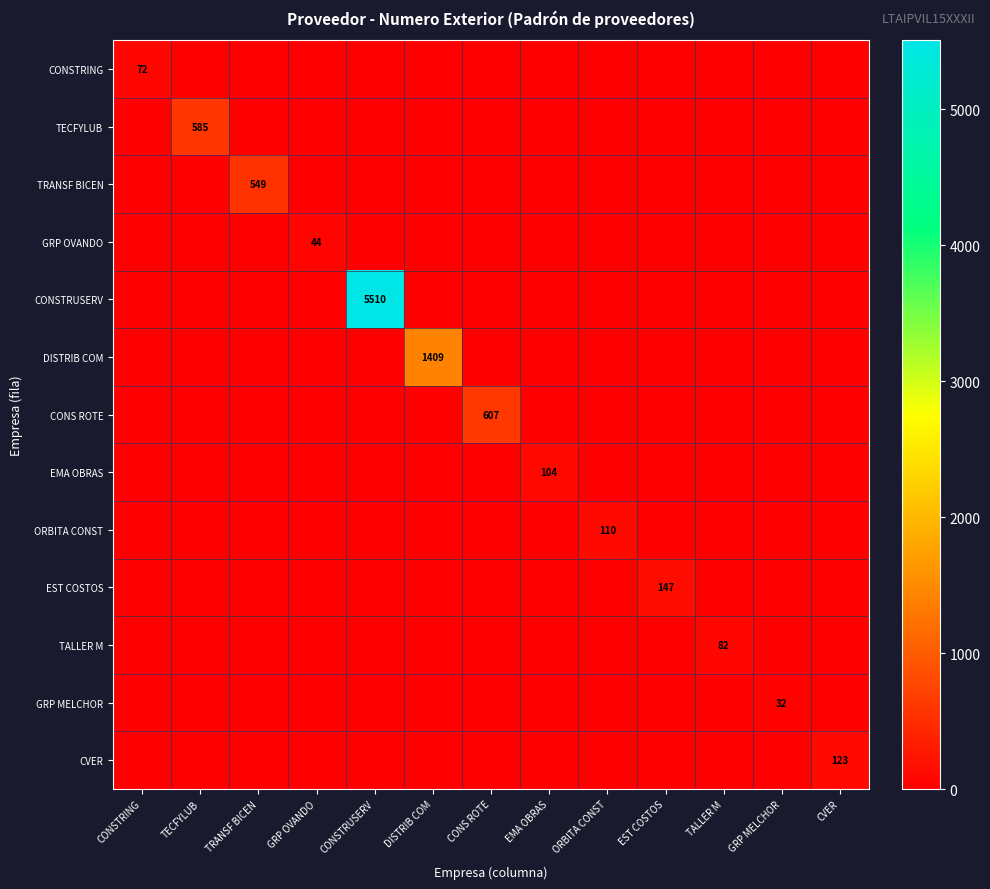

Rank the series by their maximum value, from highest to lowest.

CONSTRUSERV, DISTRIB COM, CONS ROTE, TECFYLUB, TRANSF BICEN, EST COSTOS, CVER, ORBITA CONST, EMA OBRAS, TALLER M, CONSTRING, GRP OVANDO, GRP MELCHOR